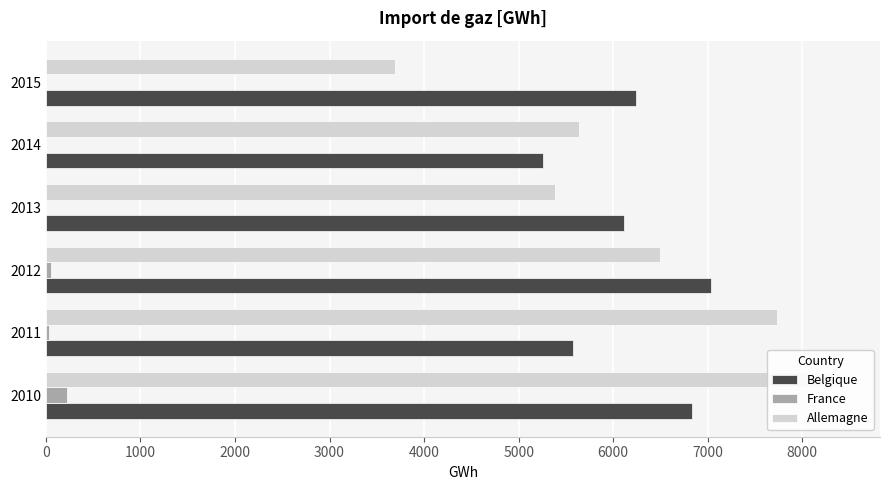

How many categories are shown in the chart?

6